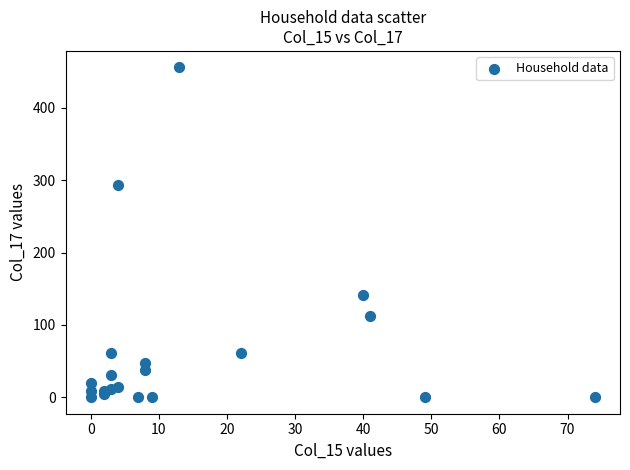

What Y value in the scatter plot is closest to 228?

293